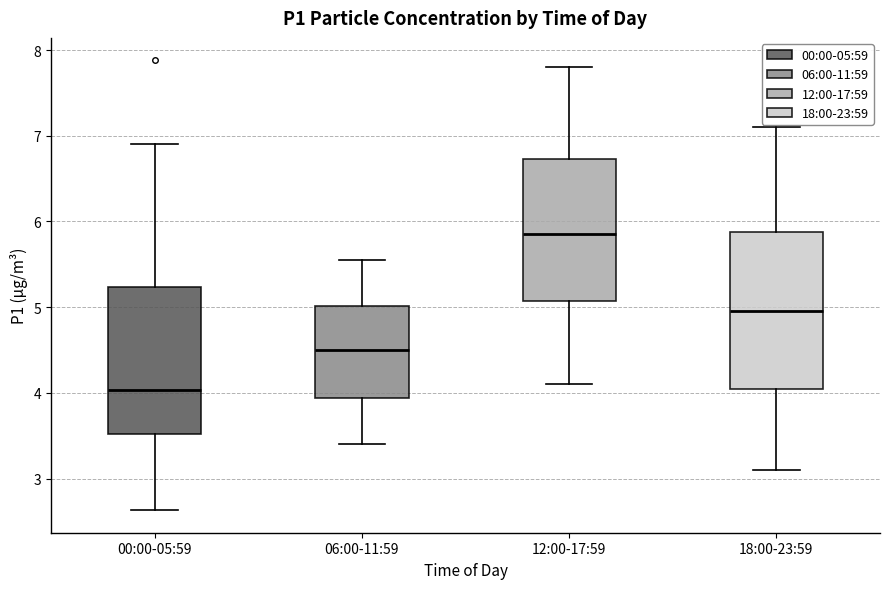

Which box's median line is the highest?

12:00-17:59